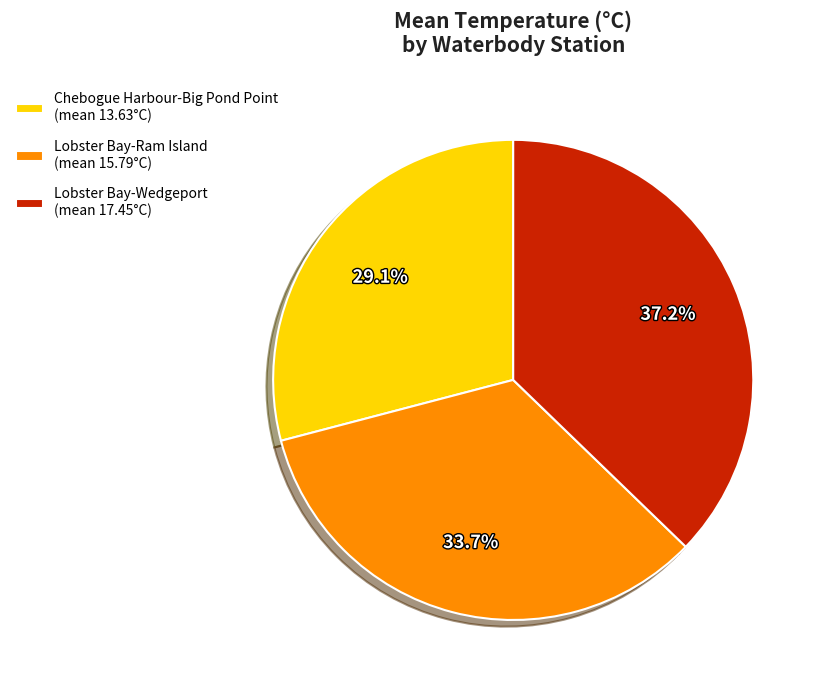

Approximately how many times larger is the value at Lobster Bay-Wedgeport (mean 17.45°C) compared to Lobster Bay-Ram Island (mean 15.79°C)?

1.1